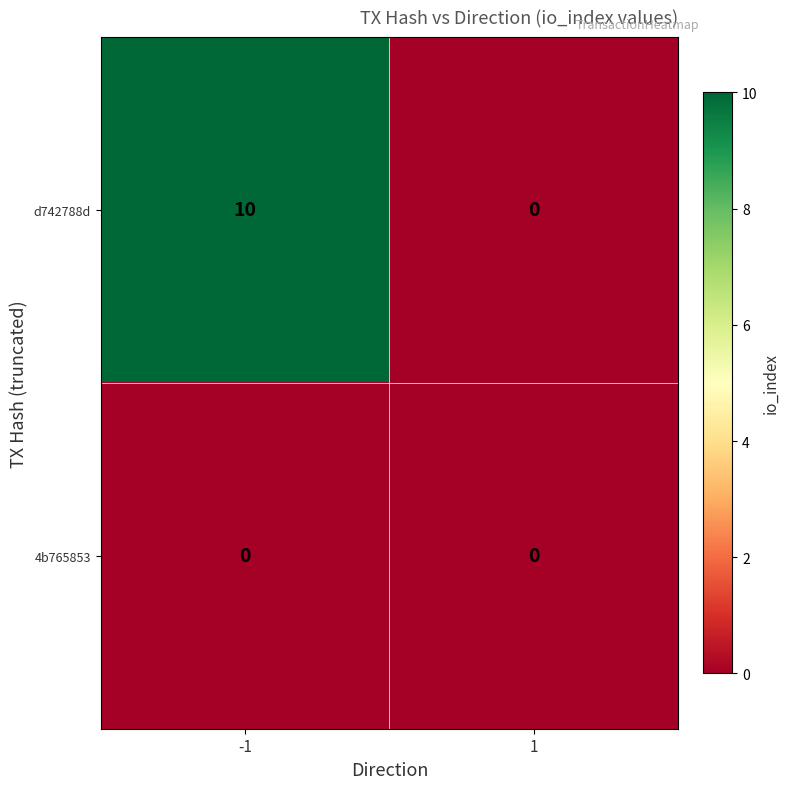

At how many categories does at least one series exceed 2?

1